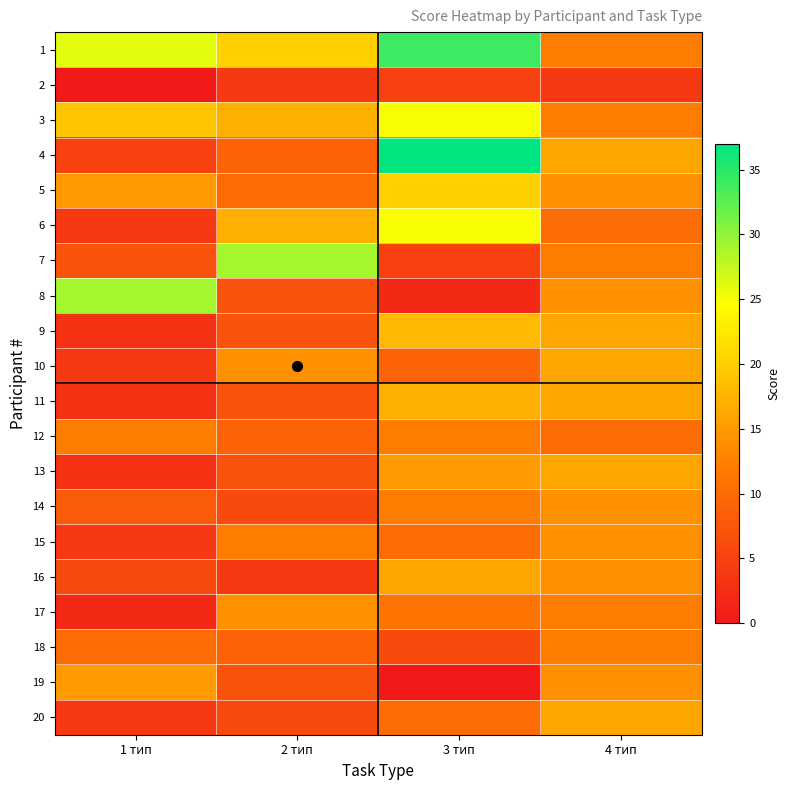

Between 4 тип and 2 тип, which is larger?

2 тип